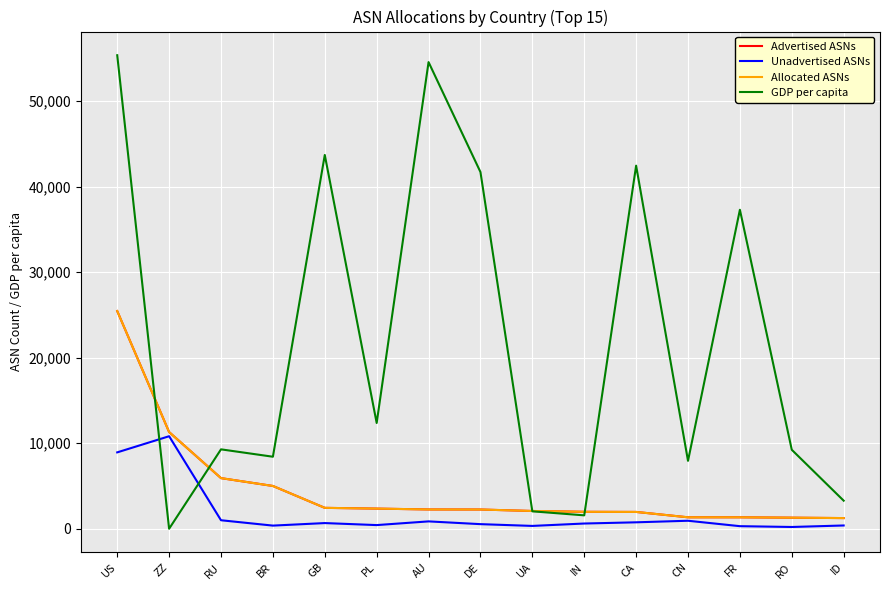

How many lines are shown in the chart?

4